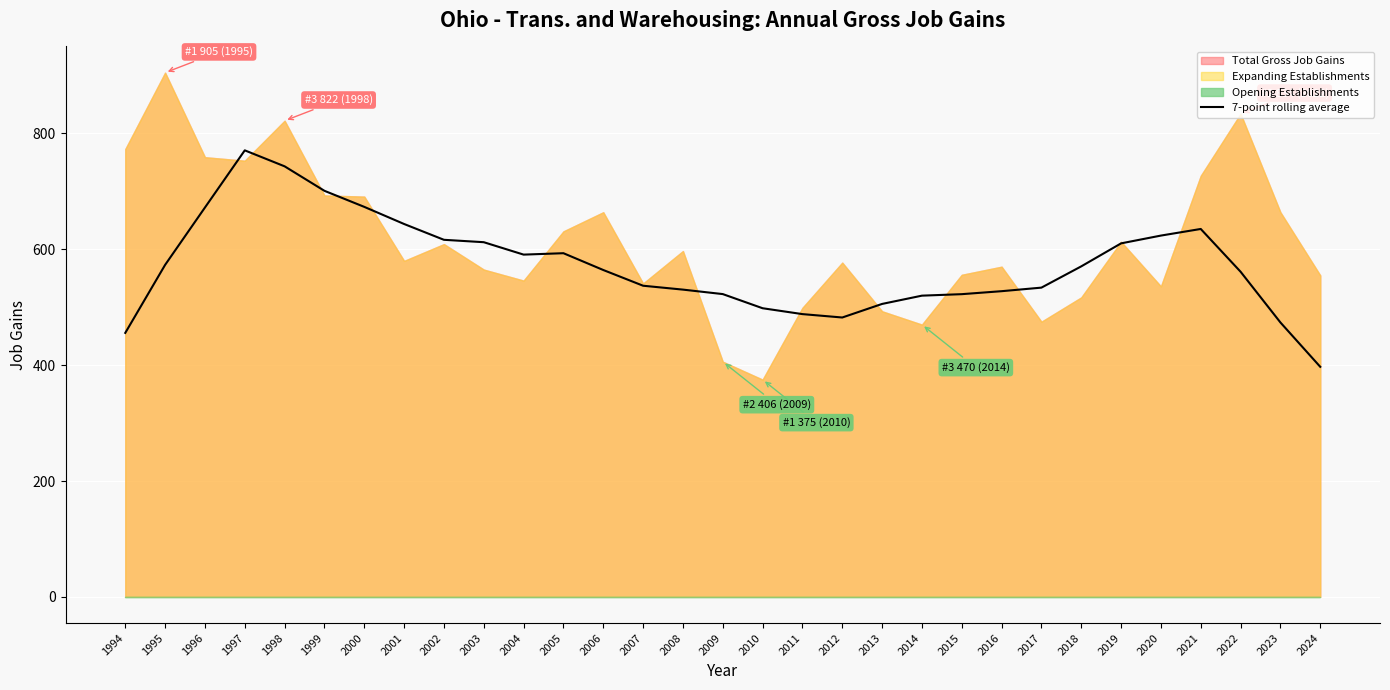

Which category has the lowest value across all series?

2024